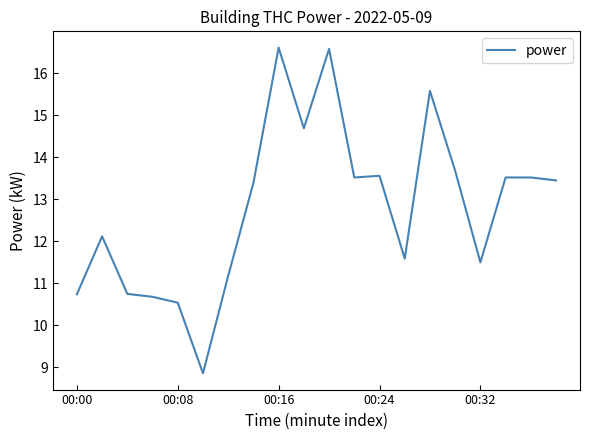

What is the minimum value shown in the chart?

8.9